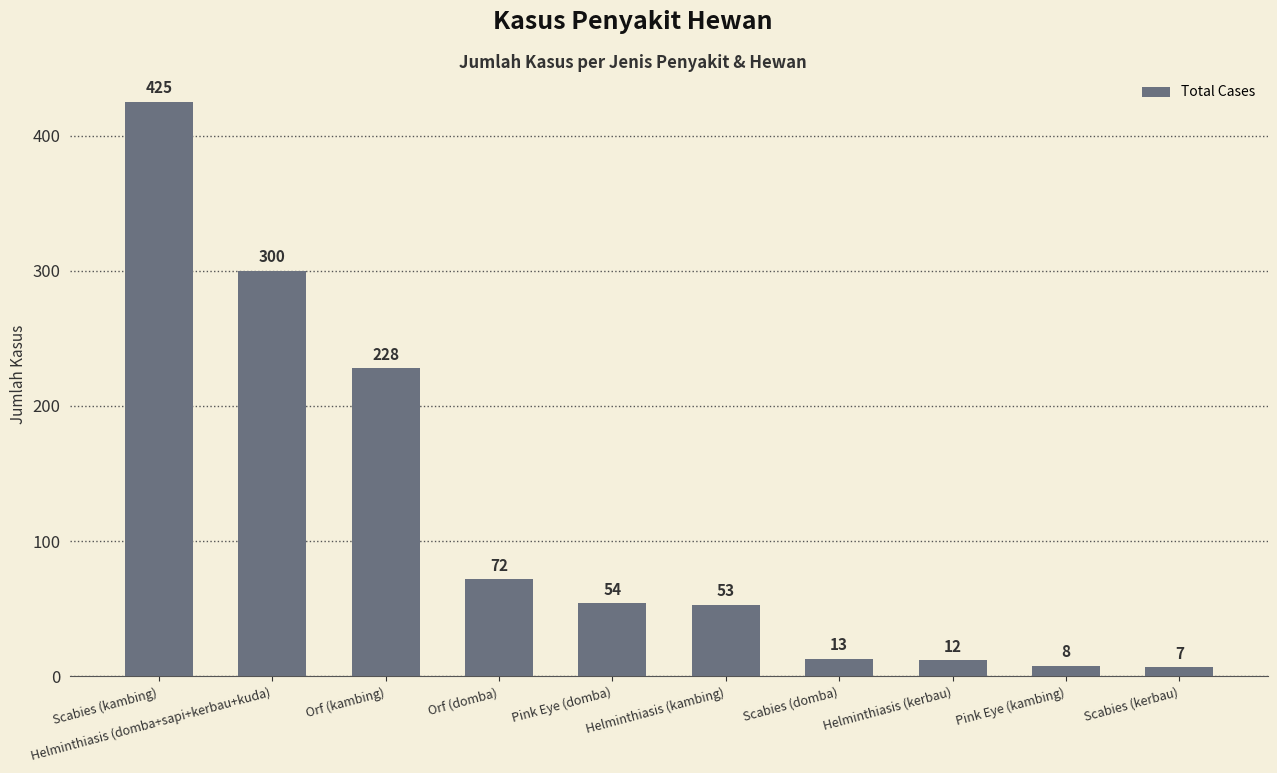

What is the label of the 9th bar from the left?

Pink Eye (kambing)